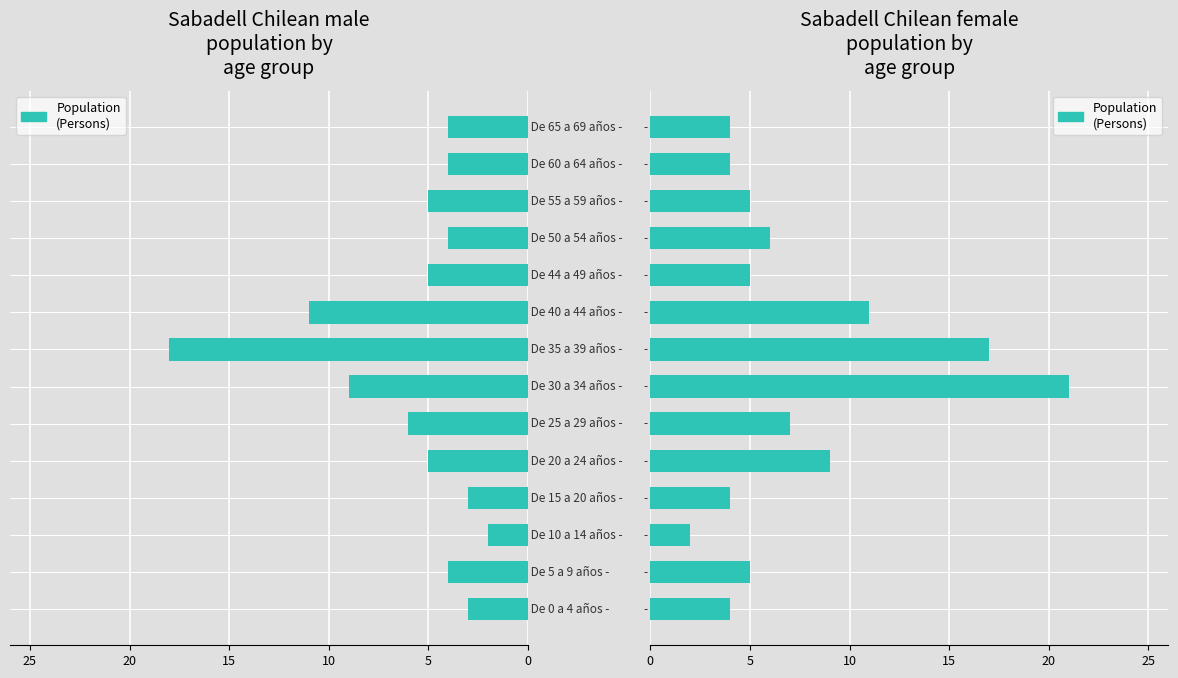

What is the difference between the Population (Males) values at 9 and 12?

1